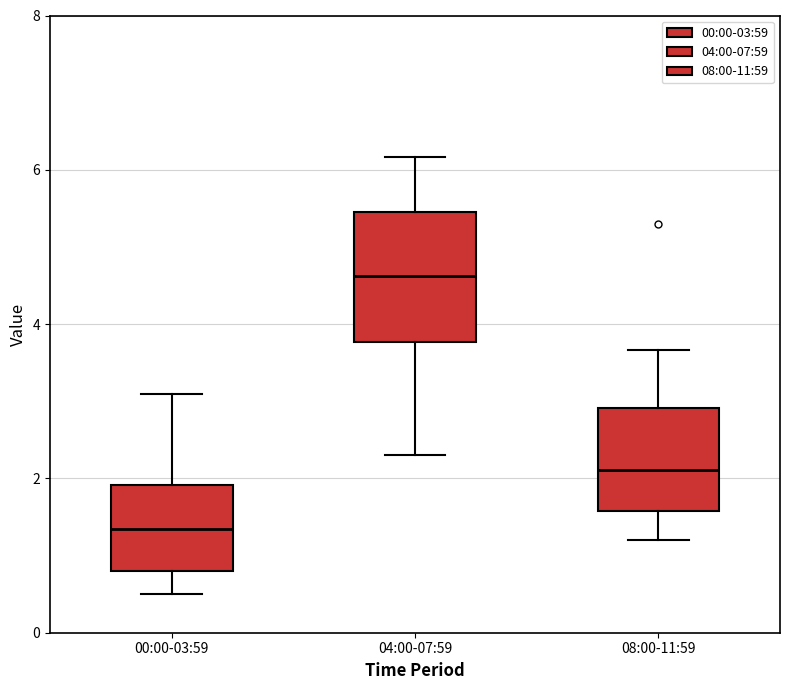

Reading left to right, read every box against the y-axis: the position of its median line, the range the box covers, and the ends of its whiskers. The values are not printed on the chart, so give them approximately, as read against the axis.

00:00-03:59: median 1.4, box 0.8 to 2.0, whiskers 0.6 to 3.2
04:00-07:59: median 4.6, box 3.8 to 5.4, whiskers 2.4 to 6.2
08:00-11:59: median 2.2, box 1.6 to 3.0, whiskers 1.2 to 3.6